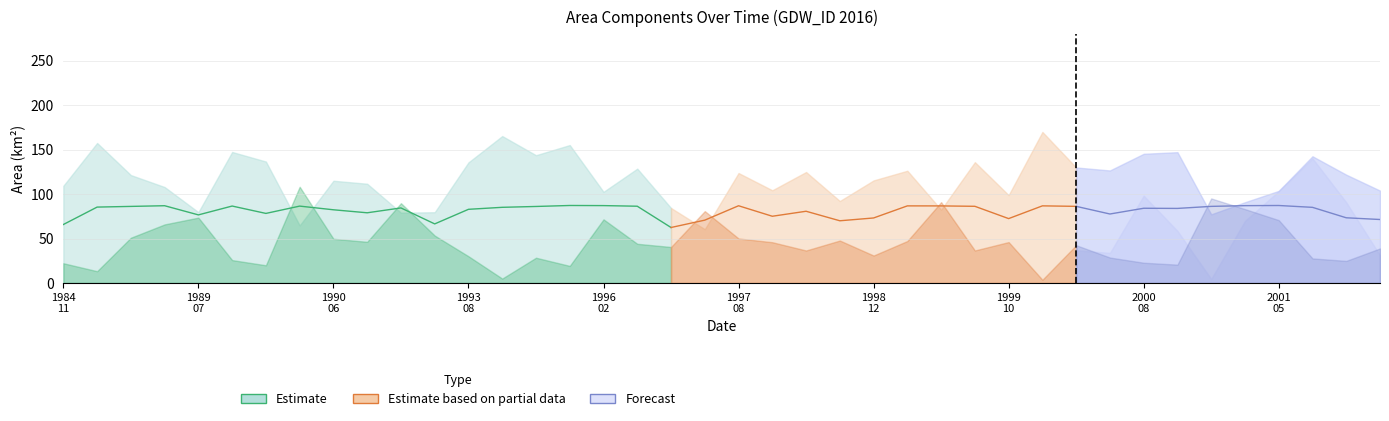

Which has a higher value, 1990_08 or 2001_12?

1990_08